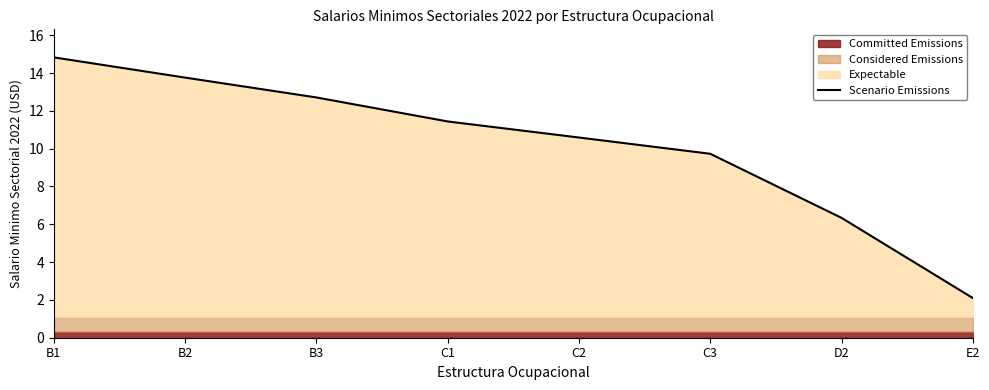

Count the number of values greater than 11.

4